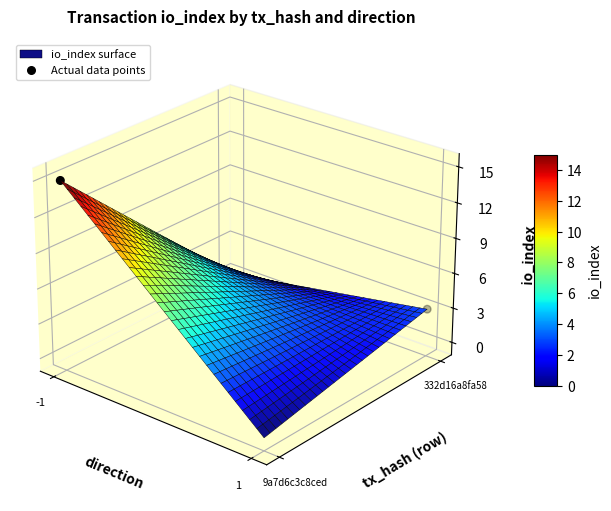

Count the values in the range 0 to 1.

1